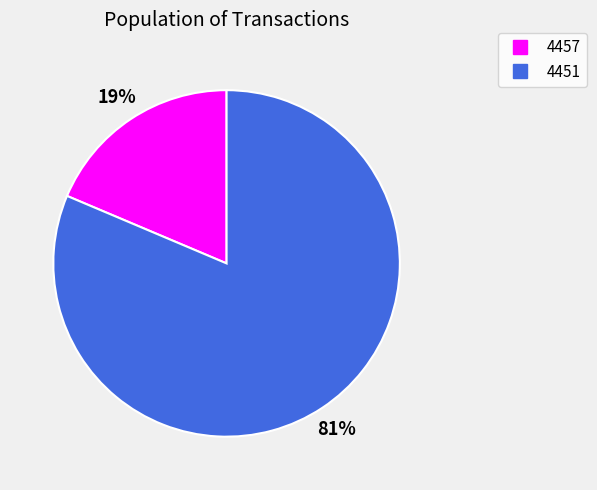

Is the sum of 4457 and 4451 greater than half?

Yes